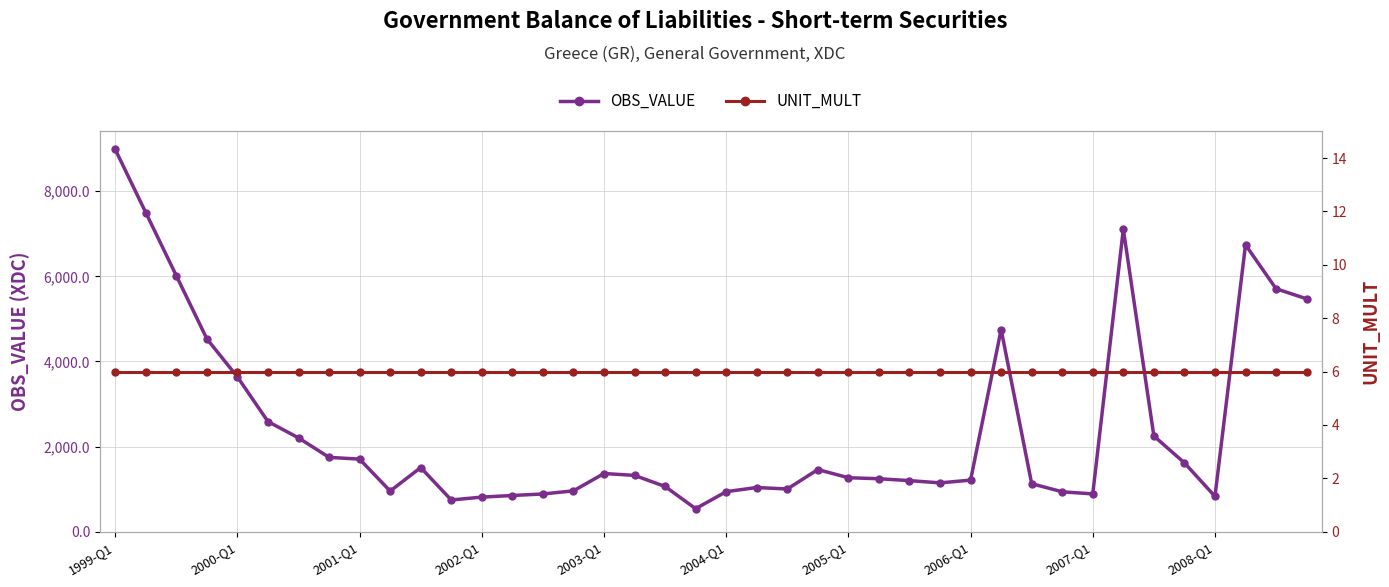

What is the maximum value for OBS_VALUE?

8981.5